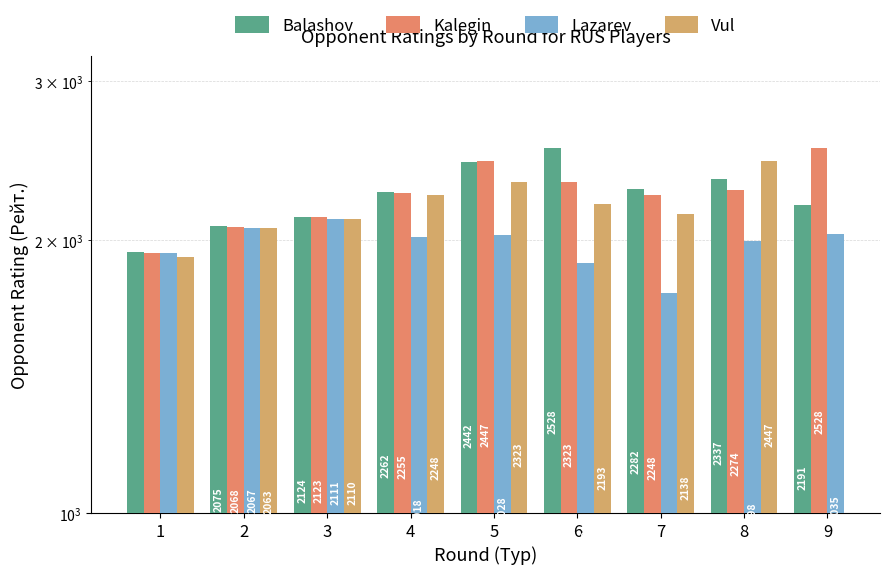

What is the spread (max minus min) of values at 2?

12.0